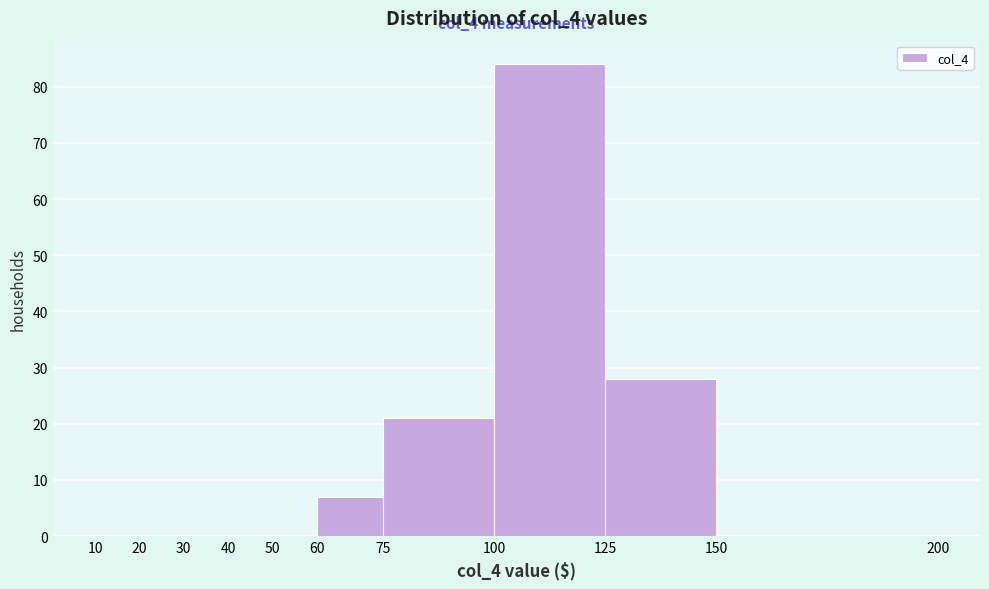

Which range on the x-axis has the tallest bar?

100 to 125